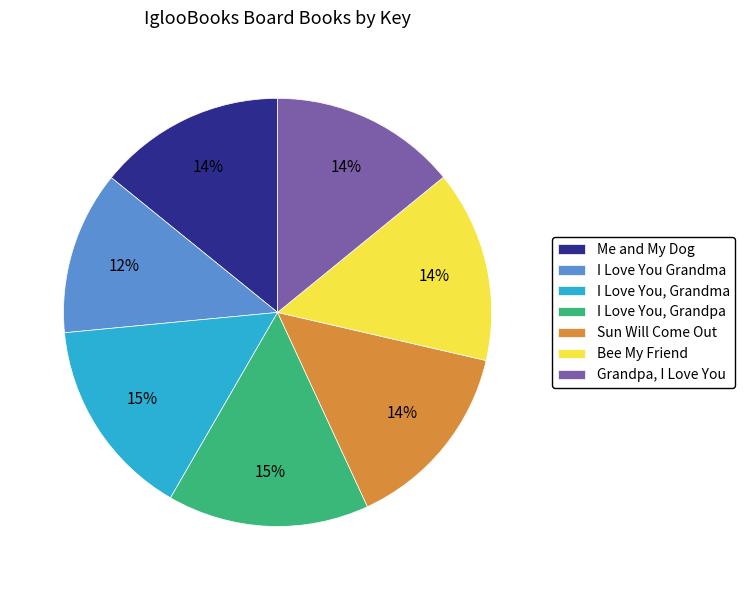

Is there a majority slice in this chart?

No